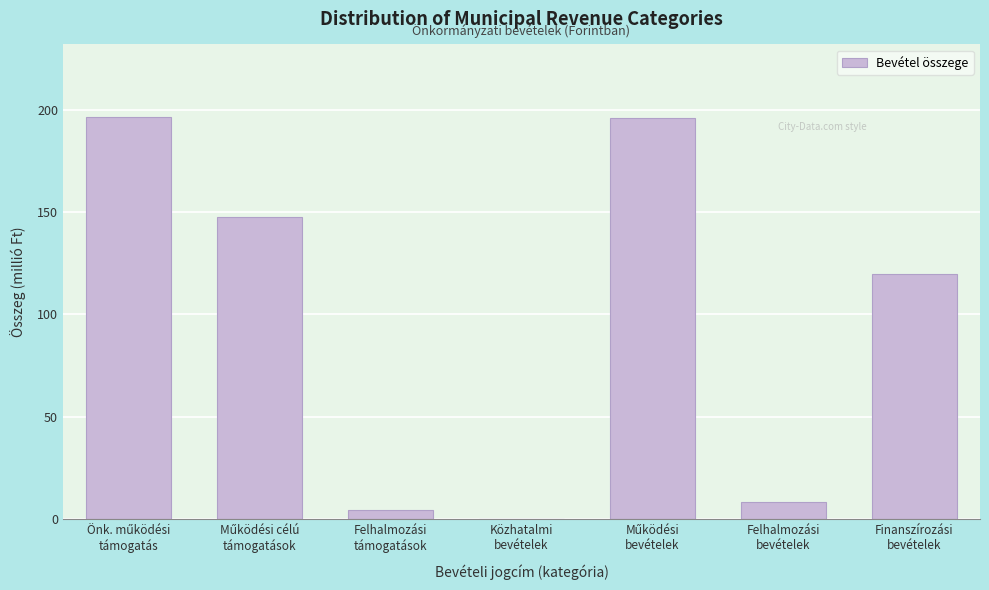

Are the bars horizontal?

No